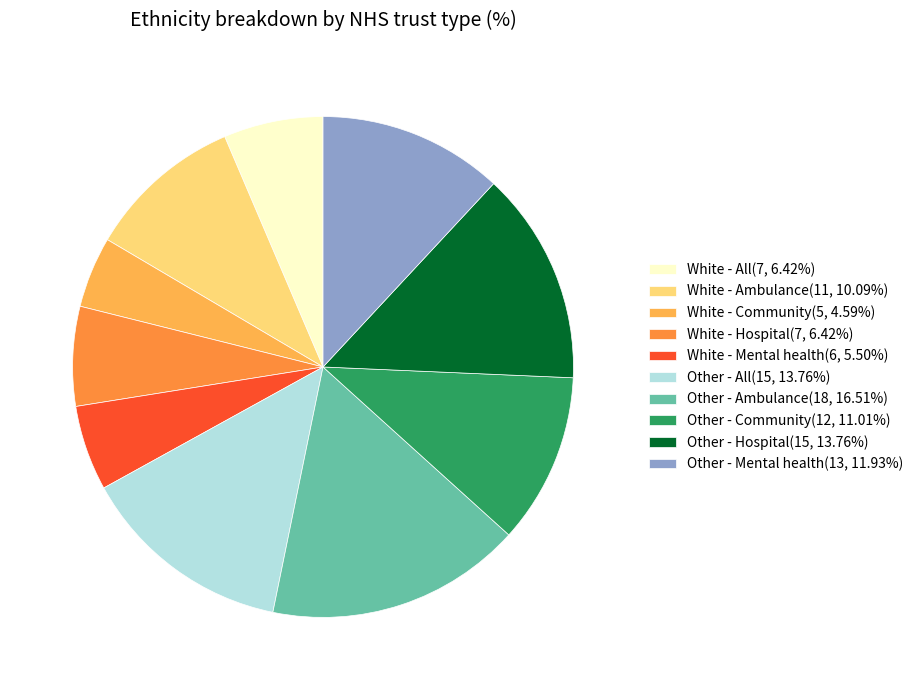

What is the ratio of the value at White - Ambulance(11, 10.09%) to the value at Other - Community(12, 11.01%)?

0.9